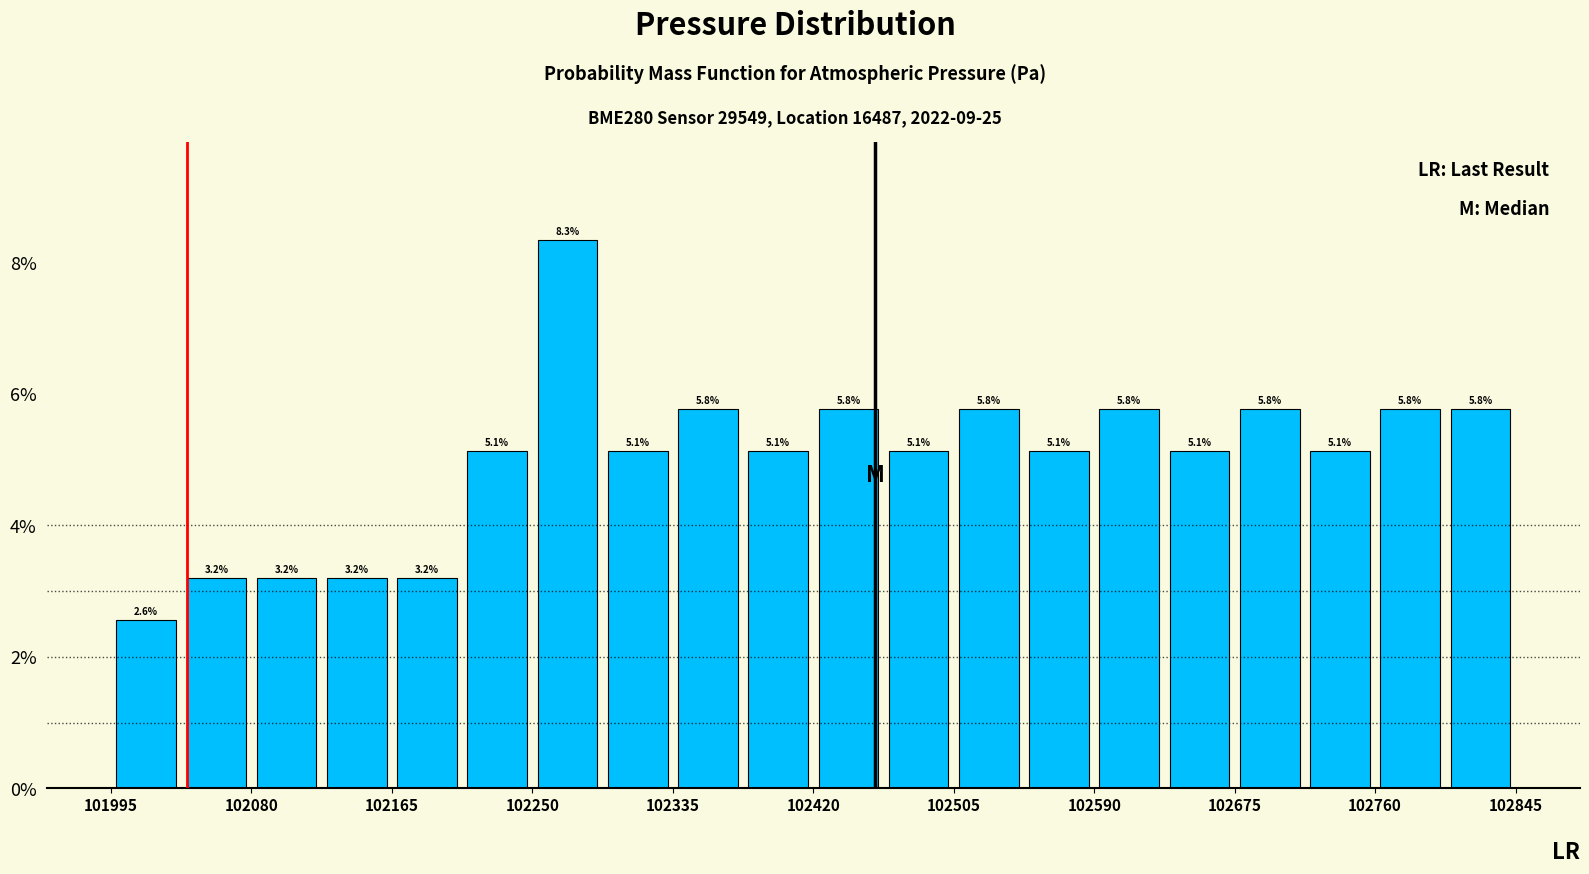

How tall is the bar that spans 102080 to 102120 on the x-axis? The bar edges are not printed on the chart, so give them approximately, as read against the axis.

3.2